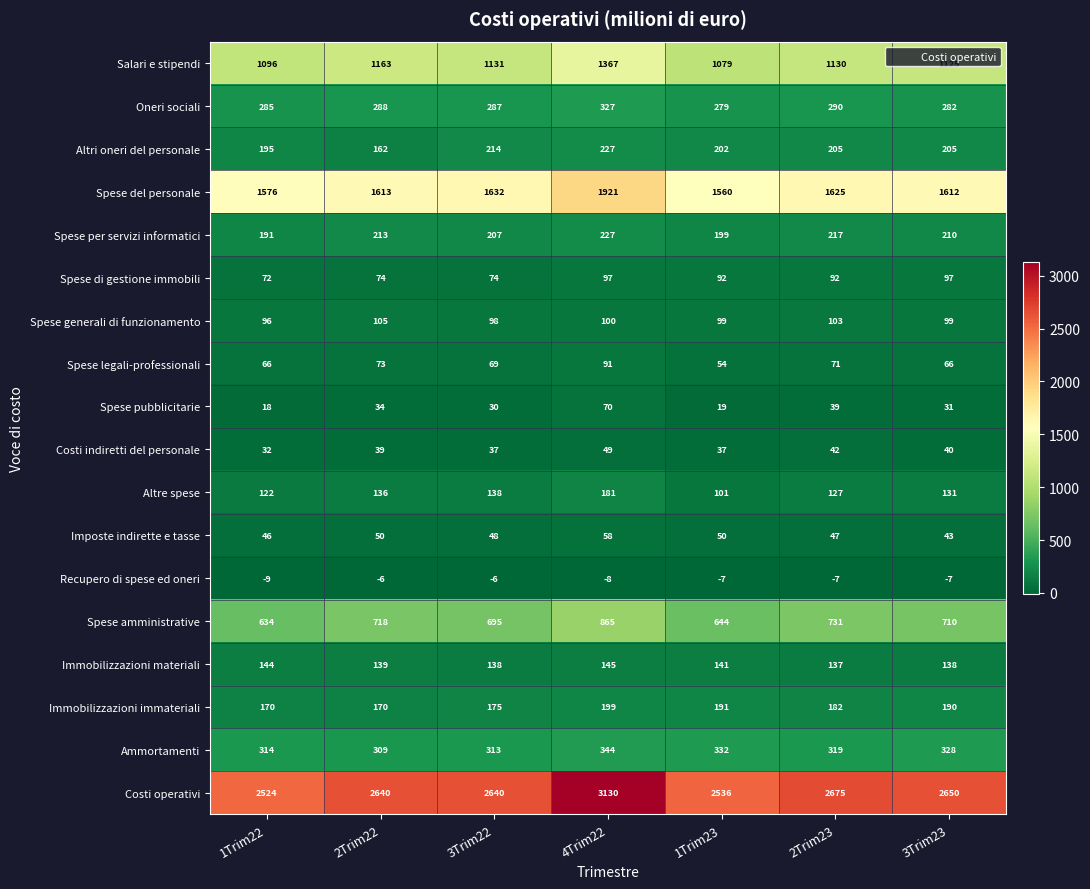

Is the value of Spese di gestione immobili at 1Trim23 greater than the value of Spese pubblicitarie at 3Trim22?

Yes